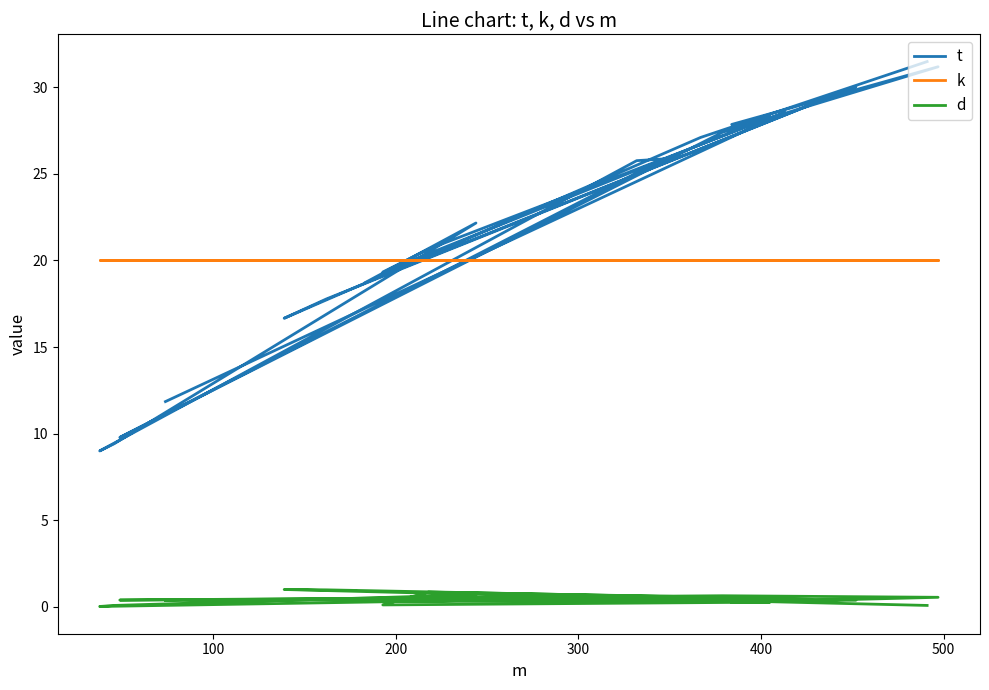

What are all the series names shown in the legend?

t, k, d